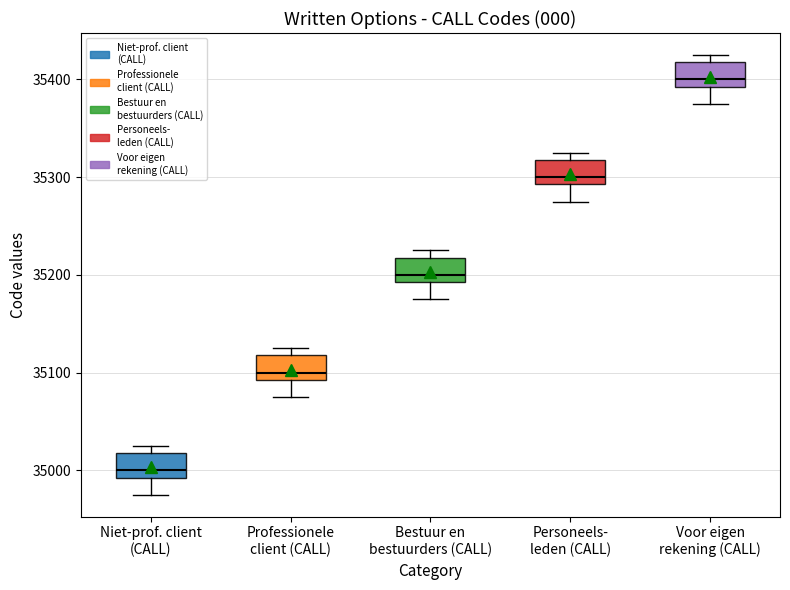

Where does the lower whisker of the box for Professionele client (CALL) end on the y-axis? The values are not printed on the chart, so give them approximately, as read against the axis.

35080